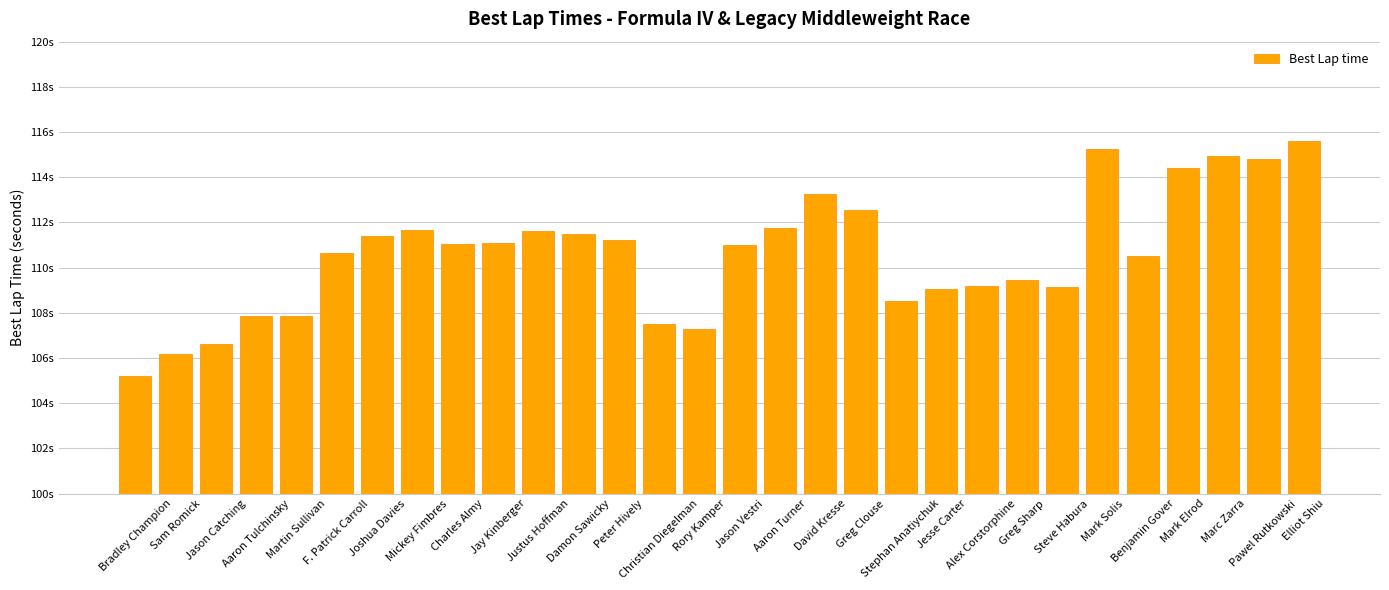

At which label does the data first exceed 111?

Joshua Davies